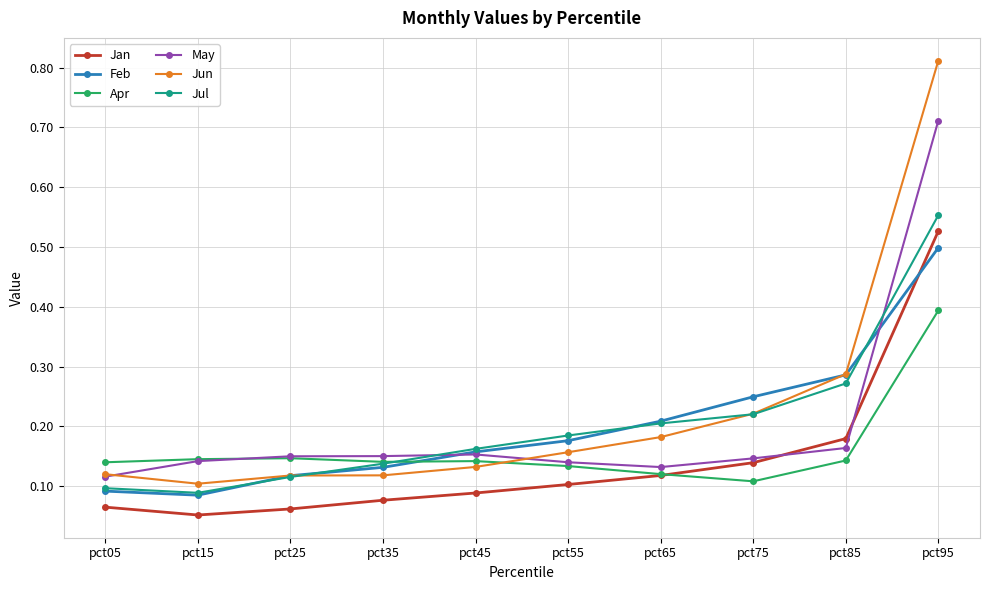

Where is the first local minimum for Feb?

pct15